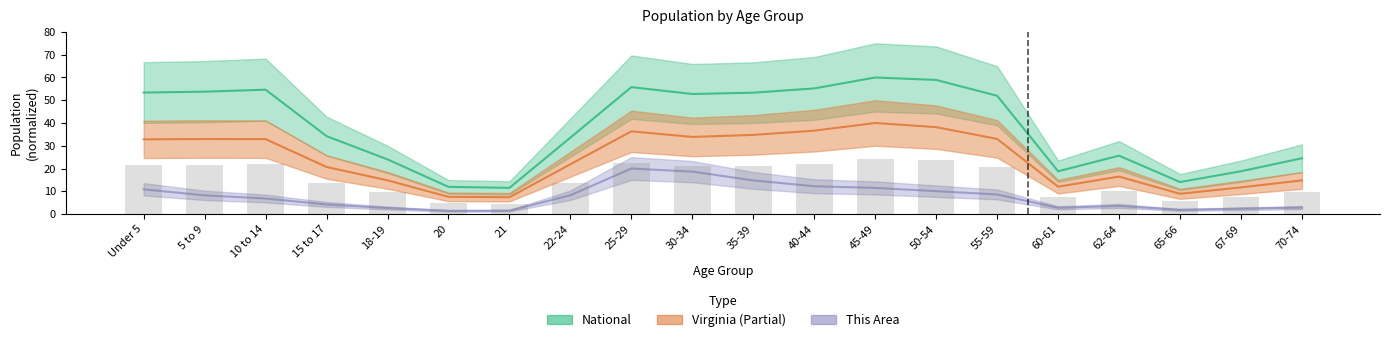

Is the value of This Area at 40-44 greater than the value of Virginia at 67-69?

Yes